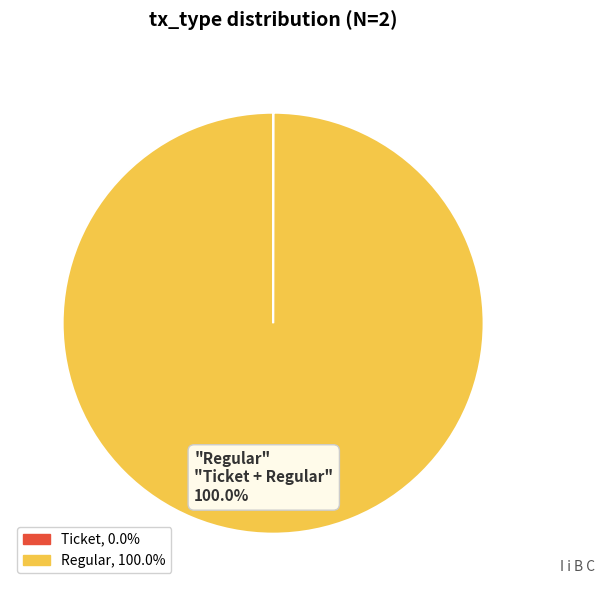

Which slice is the largest?

Regular